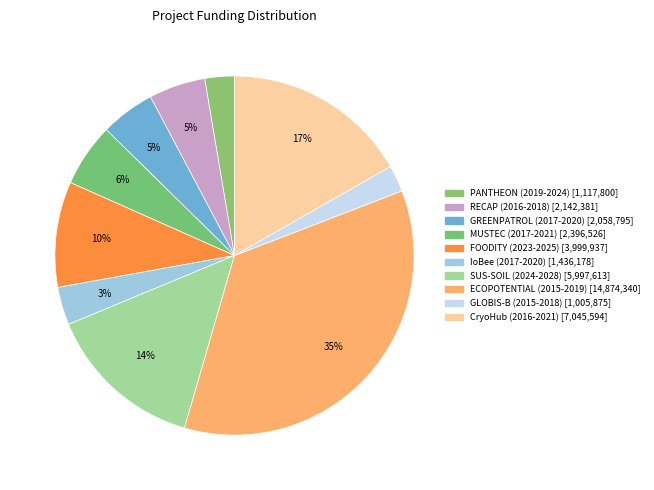

To the nearest percent, what is the difference between the largest and smallest slice percentages?

33%